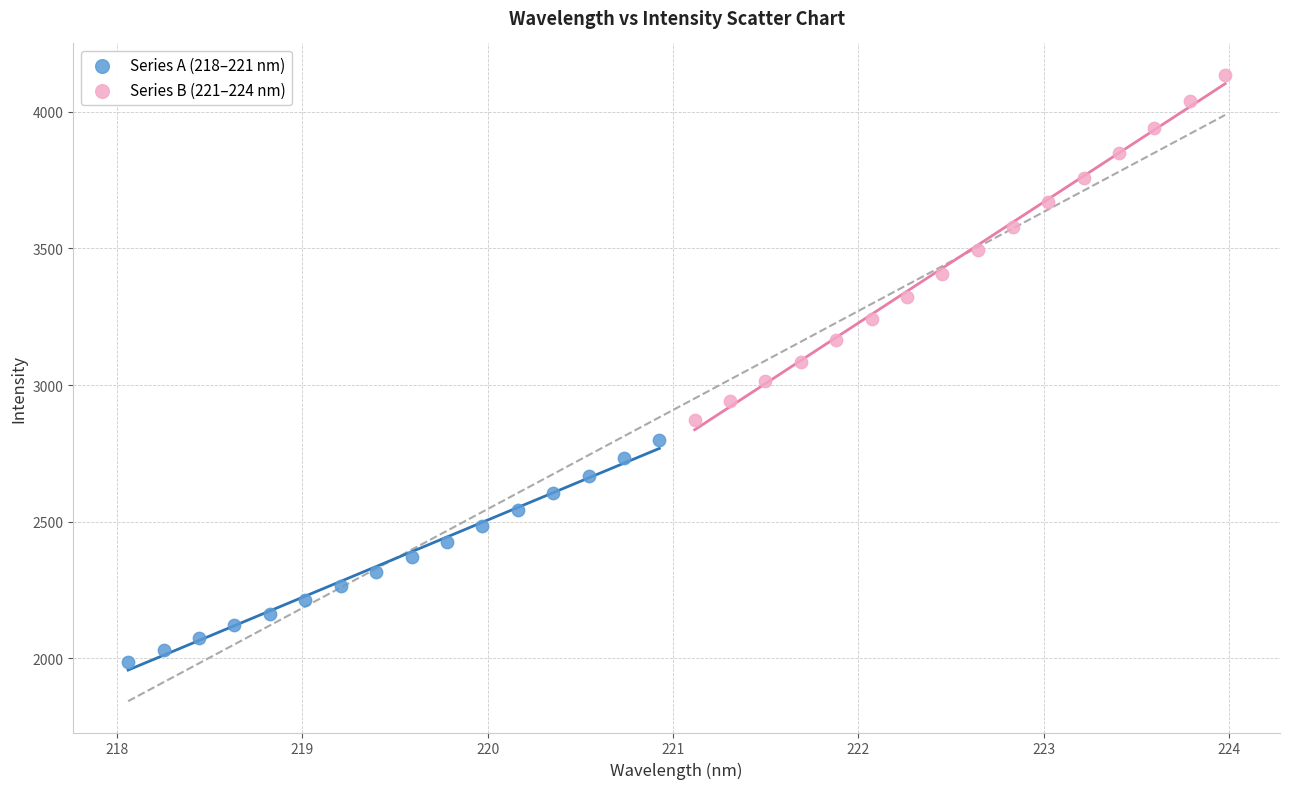

Which series contains the highest Y value?

Series B (221–224 nm)